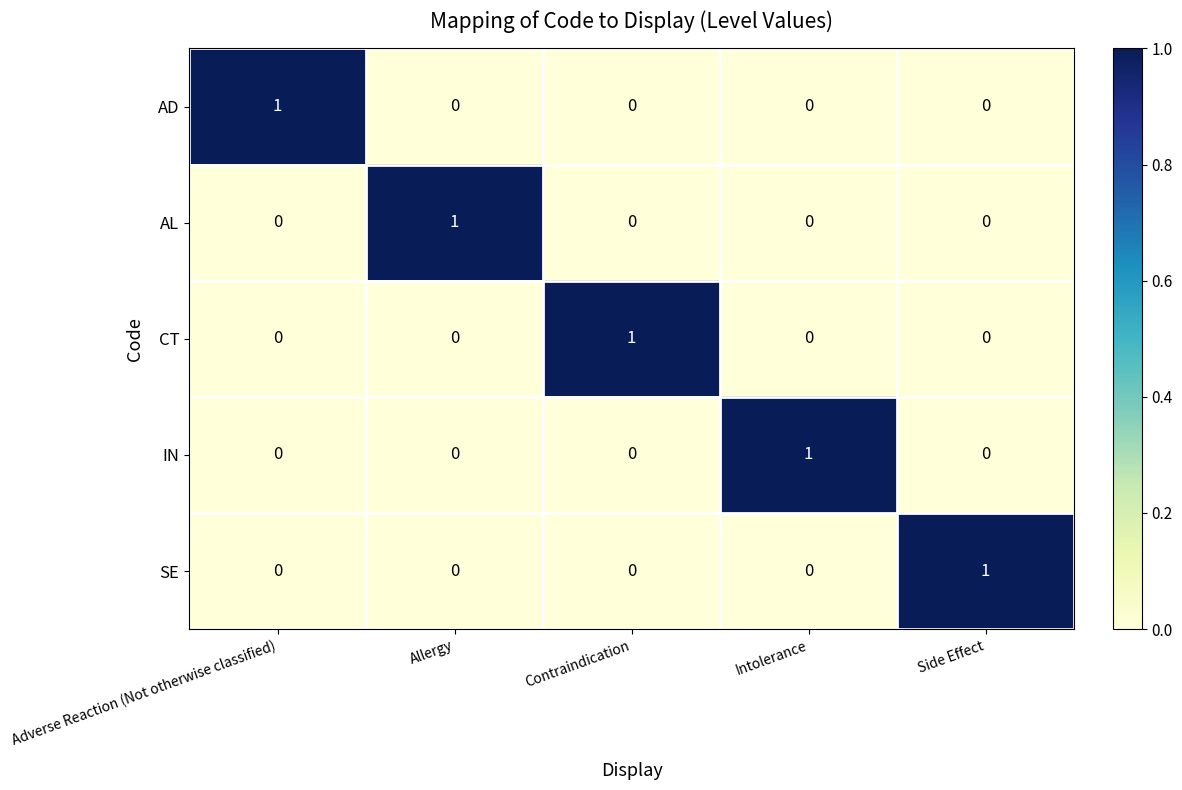

Reading left to right, transcribe all the data shown in this chart.

AD: Adverse Reaction (Not otherwise classified)=1	Allergy=0	Contraindication=0	Intolerance=0	Side Effect=0
AL: Adverse Reaction (Not otherwise classified)=0	Allergy=1	Contraindication=0	Intolerance=0	Side Effect=0
CT: Adverse Reaction (Not otherwise classified)=0	Allergy=0	Contraindication=1	Intolerance=0	Side Effect=0
IN: Adverse Reaction (Not otherwise classified)=0	Allergy=0	Contraindication=0	Intolerance=1	Side Effect=0
SE: Adverse Reaction (Not otherwise classified)=0	Allergy=0	Contraindication=0	Intolerance=0	Side Effect=1